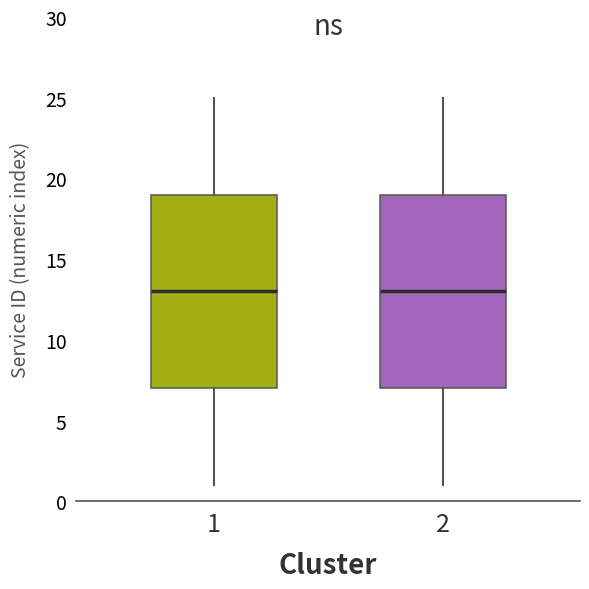

Where is the upper edge of the box at x = 1 on the y-axis? The values are not printed on the chart, so give them approximately, as read against the axis.

19